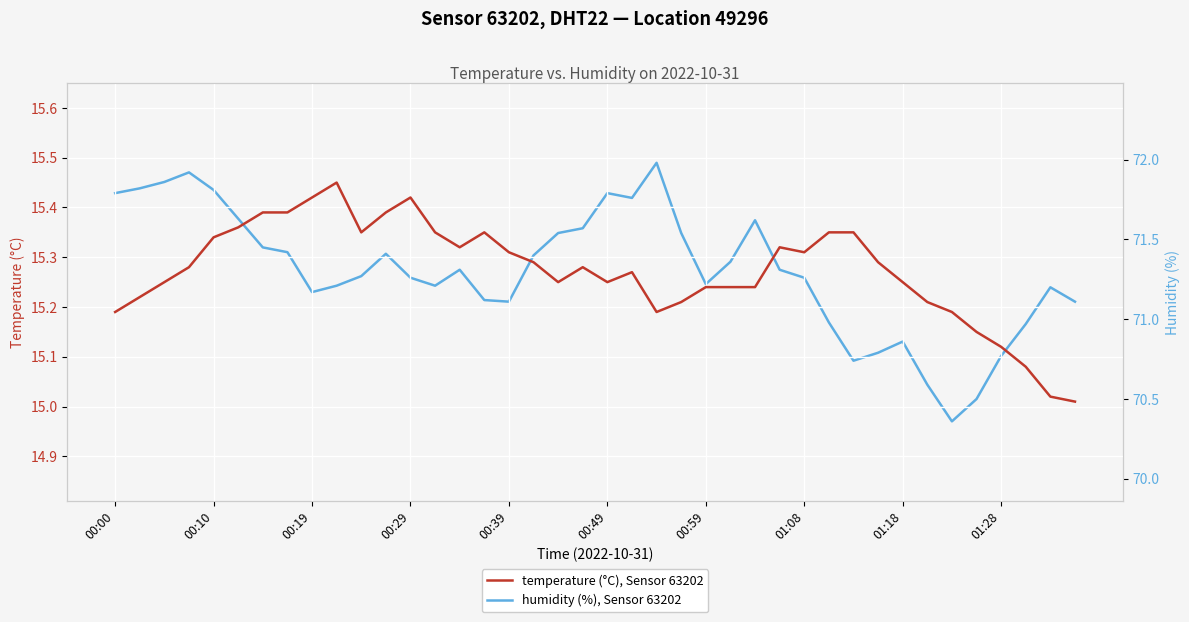

Reading left to right, extract all data points from this chart.

temperature (°C), Sensor 63202: 15.2	15.2	15.2	15.3	15.3	15.4	15.4	15.4	15.4	15.4	15.3	15.4	15.4	15.3	15.3	15.3	15.3	15.3	15.2	15.3	15.2	15.3	15.2	15.2	15.2	15.2	15.2	15.3	15.3	15.3	15.3	15.3	15.2	15.2	15.2	15.2	15.1	15.1	15.0	15.0
humidity (%), Sensor 63202: 71.8	71.8	71.9	71.9	71.8	71.6	71.5	71.4	71.2	71.2	71.3	71.4	71.3	71.2	71.3	71.1	71.1	71.4	71.5	71.6	71.8	71.8	72.0	71.5	71.2	71.4	71.6	71.3	71.3	71.0	70.7	70.8	70.9	70.6	70.4	70.5	70.8	71.0	71.2	71.1